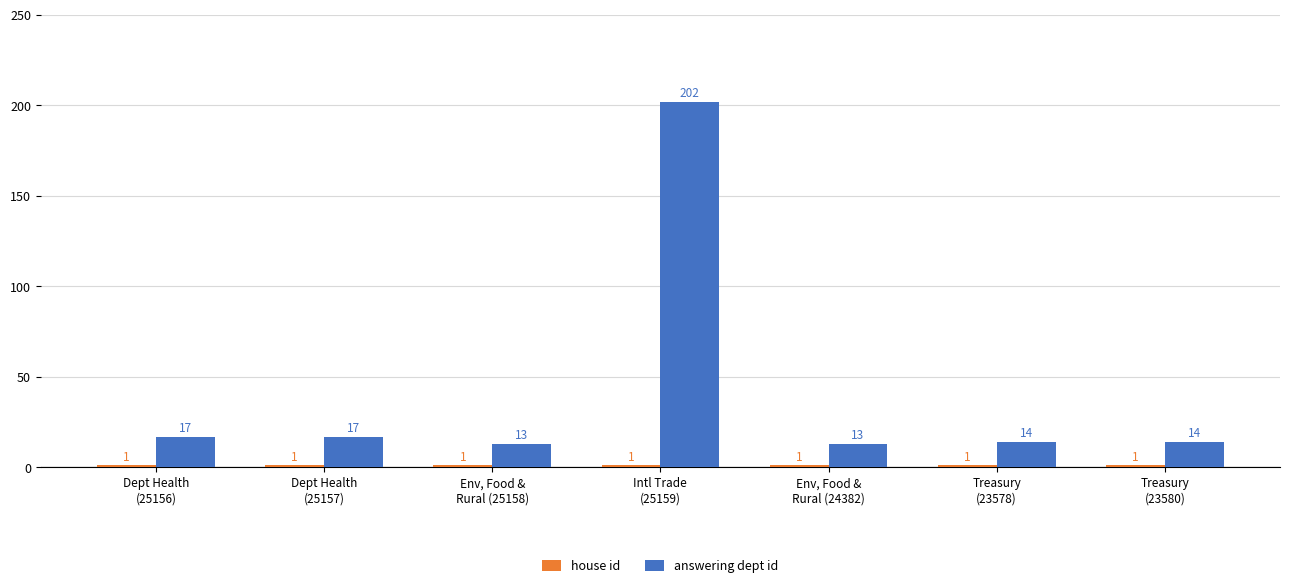

Is it true that answering dept id equals 14 at Treasury
(23580)?

True